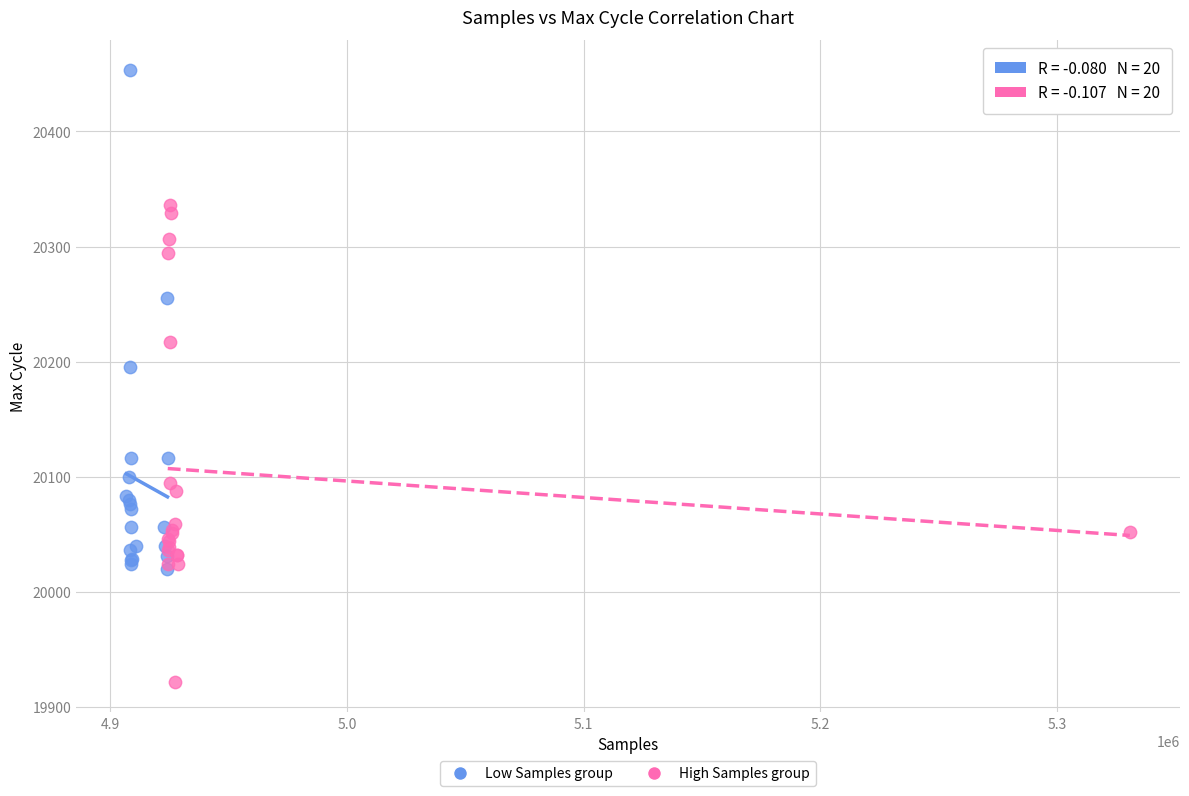

Which series has the largest Y range (max minus min)?

Low Samples group